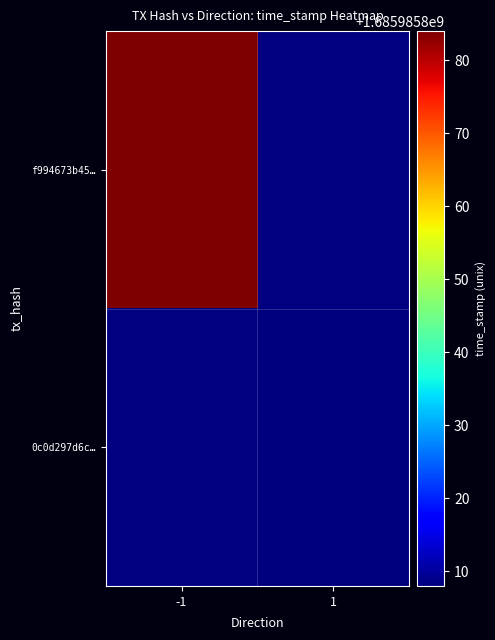

What is the difference between the f994673b45a05bc2ae6545319cc70c136c9852a values at time_stamp and direction?

1685985885